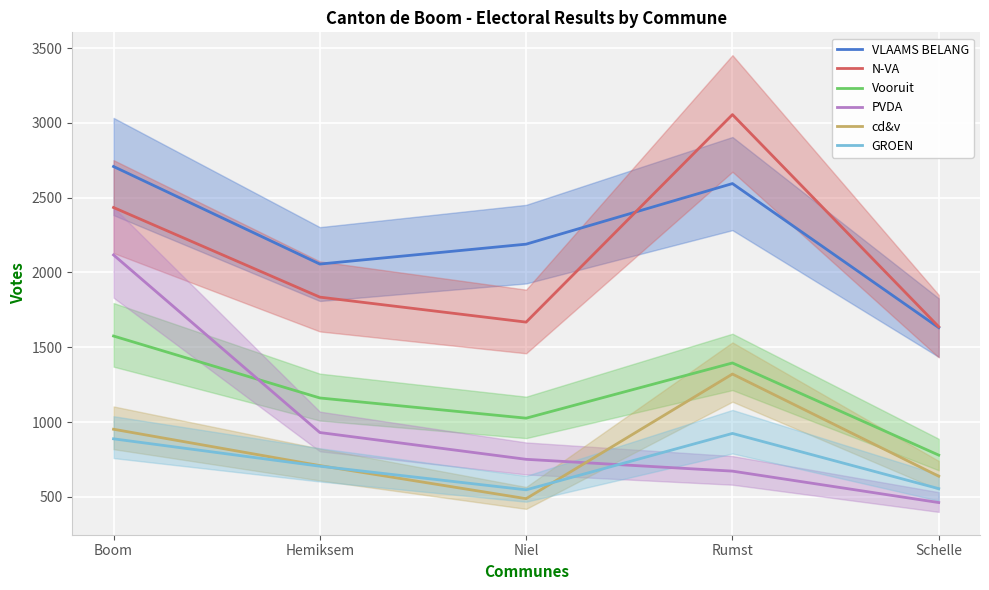

Reading left to right, what are all the values shown in this chart?

VLAAMS BELANG: 2708	2056	2189	2594	1631
N-VA: 2434	1835	1668	3055	1637
Vooruit: 1575	1161	1026	1395	779
PVDA: 2117	930	751	672	462
cd&v: 952	709	488	1321	638
GROEN: 888	705	547	924	555